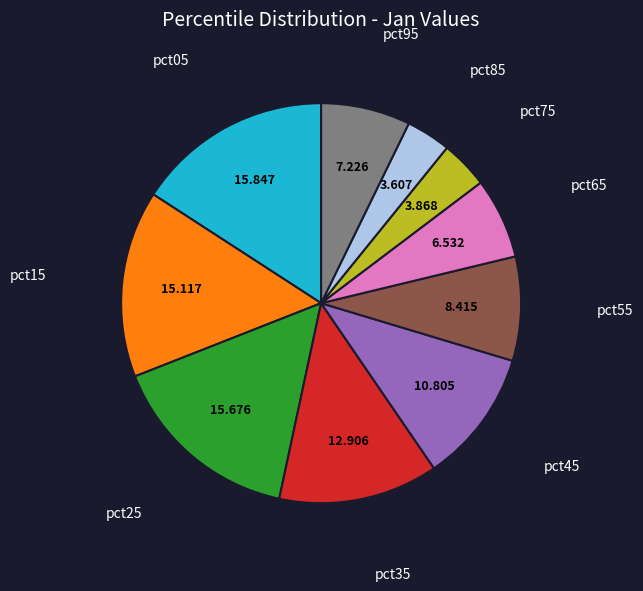

Does any single category account for the majority?

No